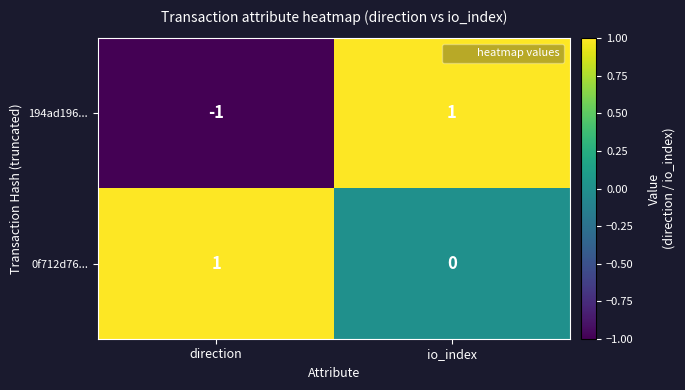

At which category does the chart reach its minimum across all series?

direction